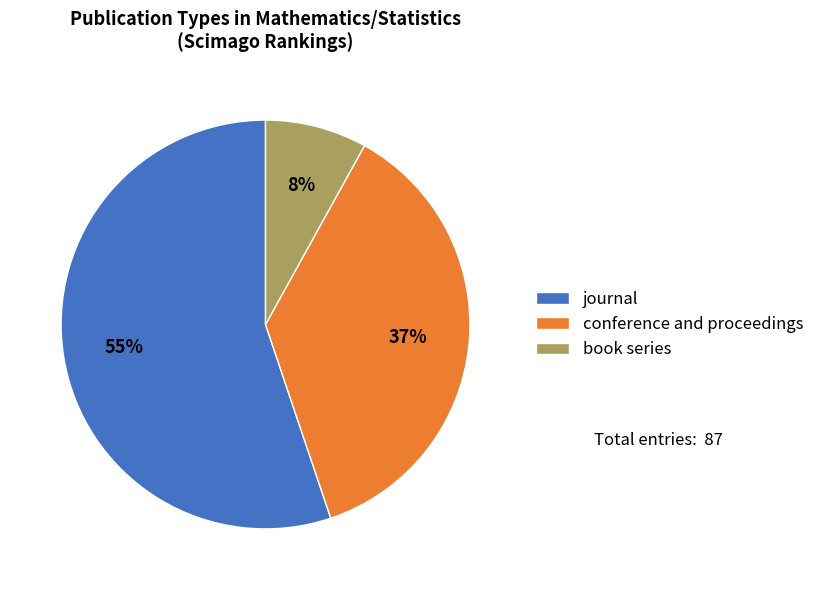

What percentage is the conference and proceedings slice, to the nearest percent?

37%